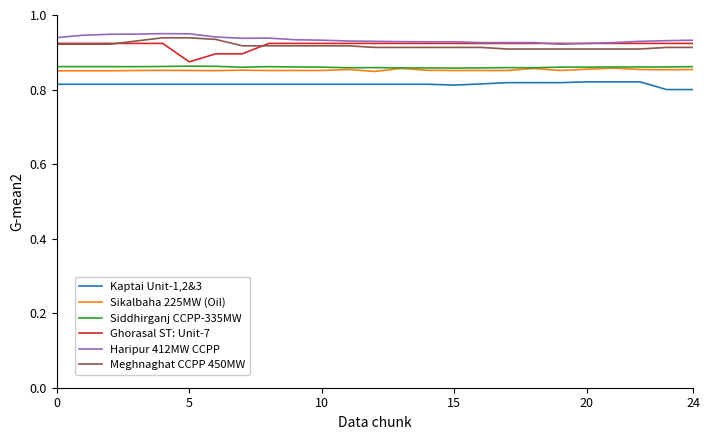

True or false: Meghnaghat CCPP 450MW and Kaptai Unit-1,2&3 intersect in this chart.

False